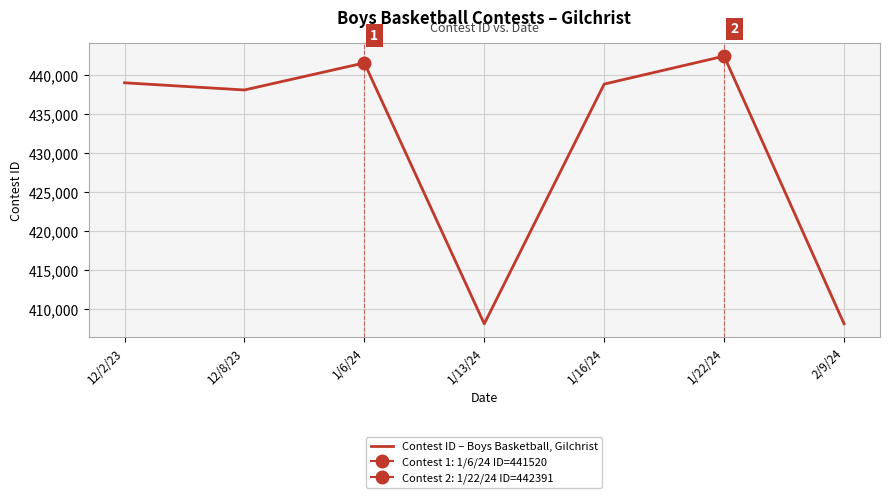

What is the difference between the second highest and second lowest values?

33453